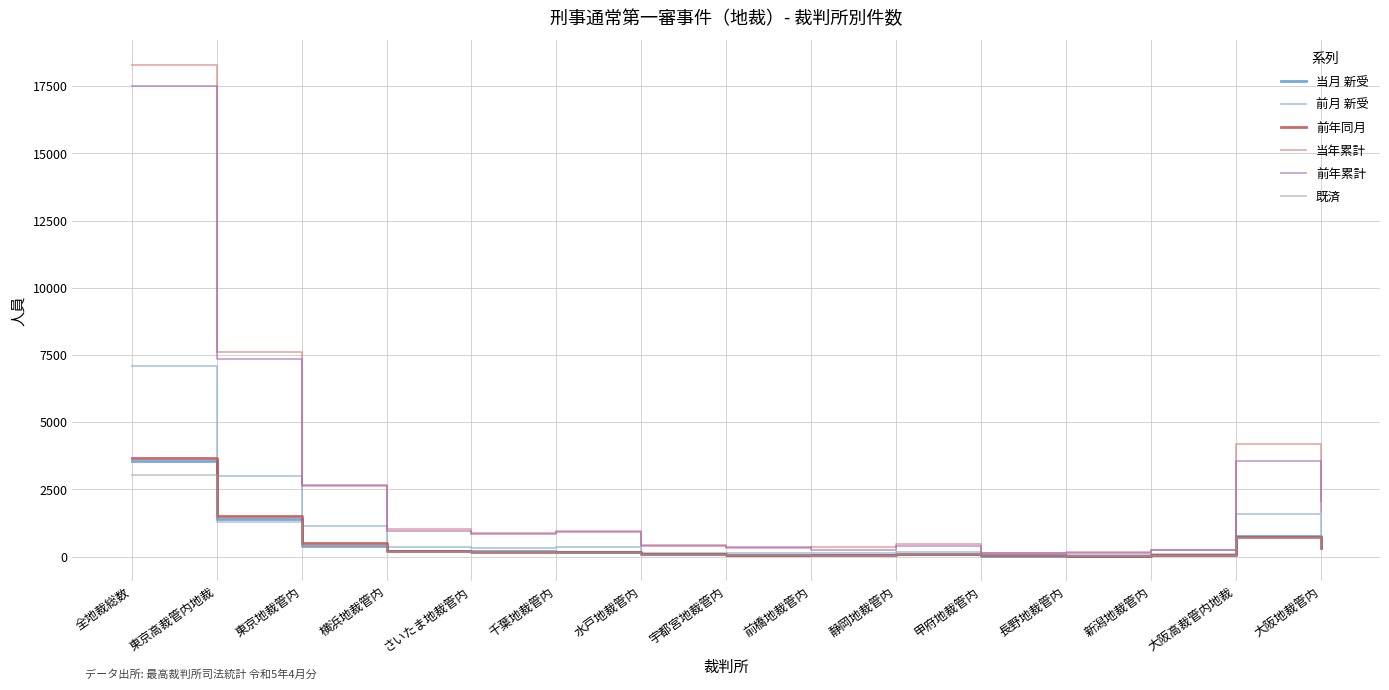

True or false: 前年累計 has a value of 1649 at 大阪地裁管内.

True